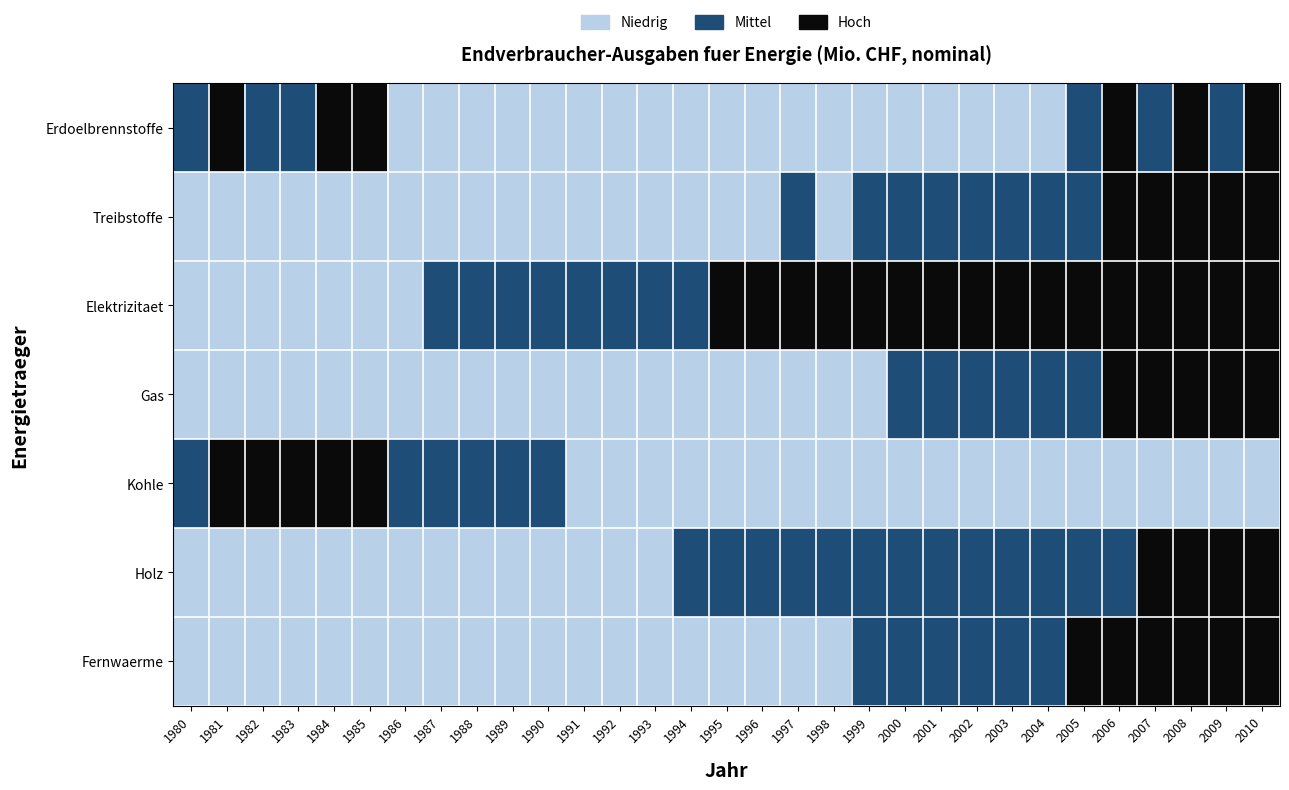

Which series has the largest total across all categories?

Elektrizitaet